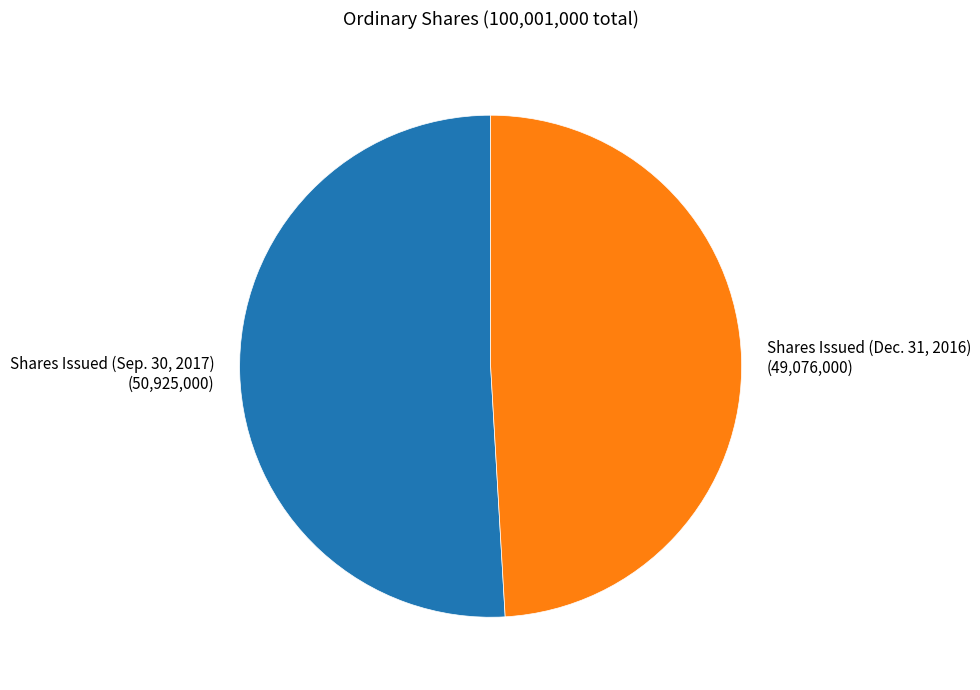

Does Shares Issued (Sep. 30, 2017) account for over 50% of the chart?

Yes